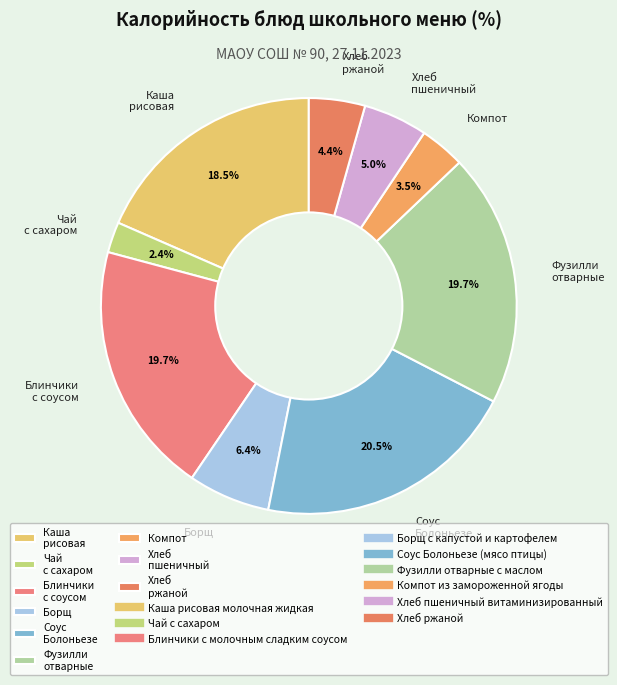

Does any single category account for the majority?

No